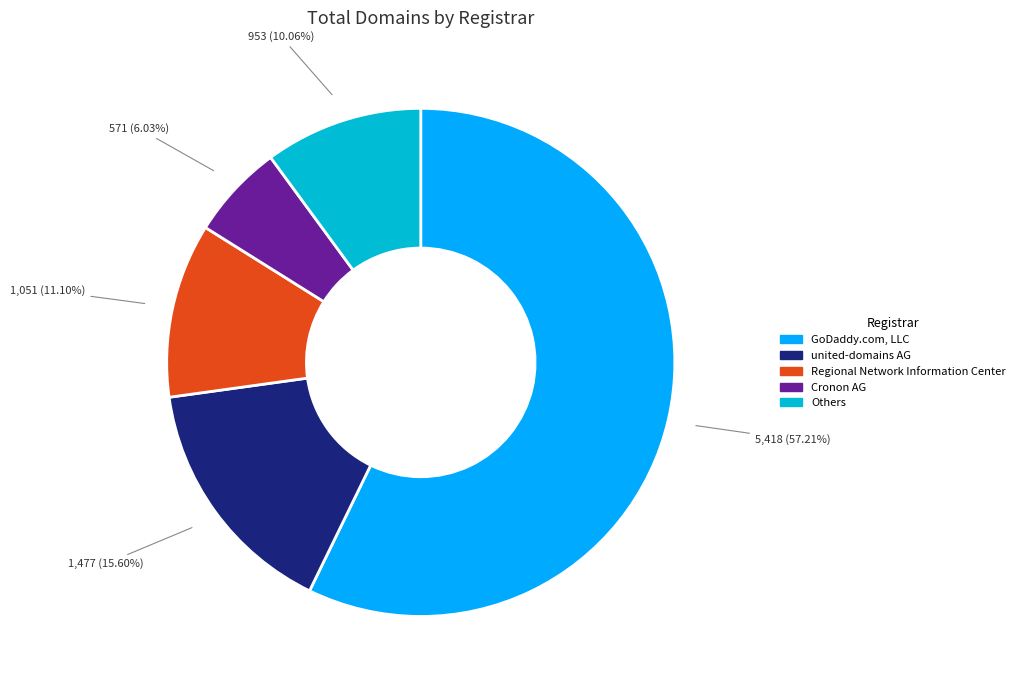

Is there a majority slice in this chart?

Yes